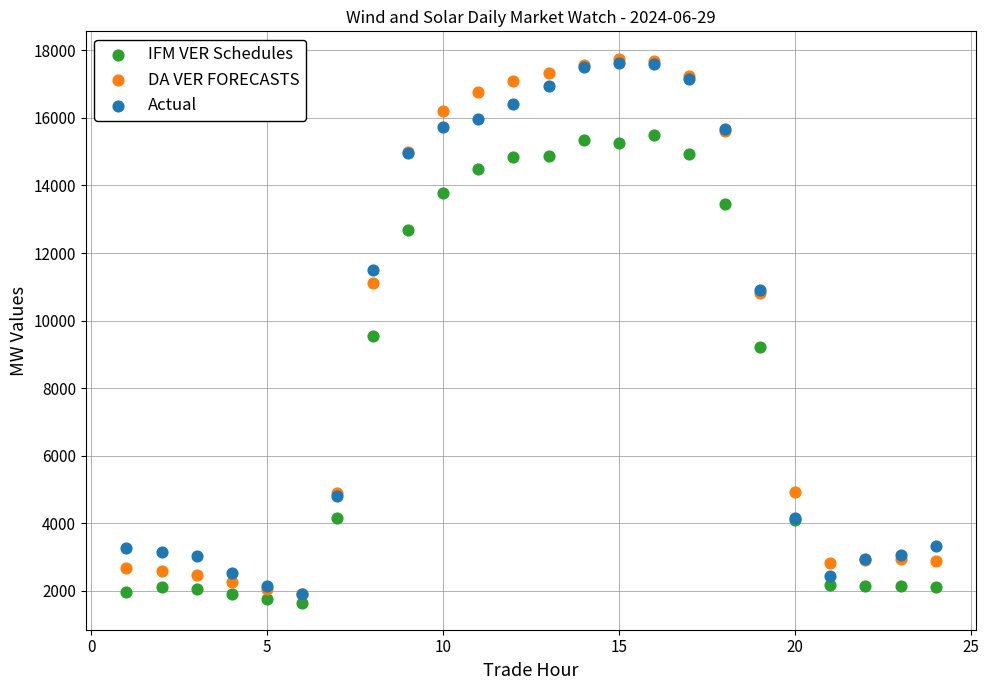

Which series has the largest Y range (max minus min)?

DA VER FORECASTS